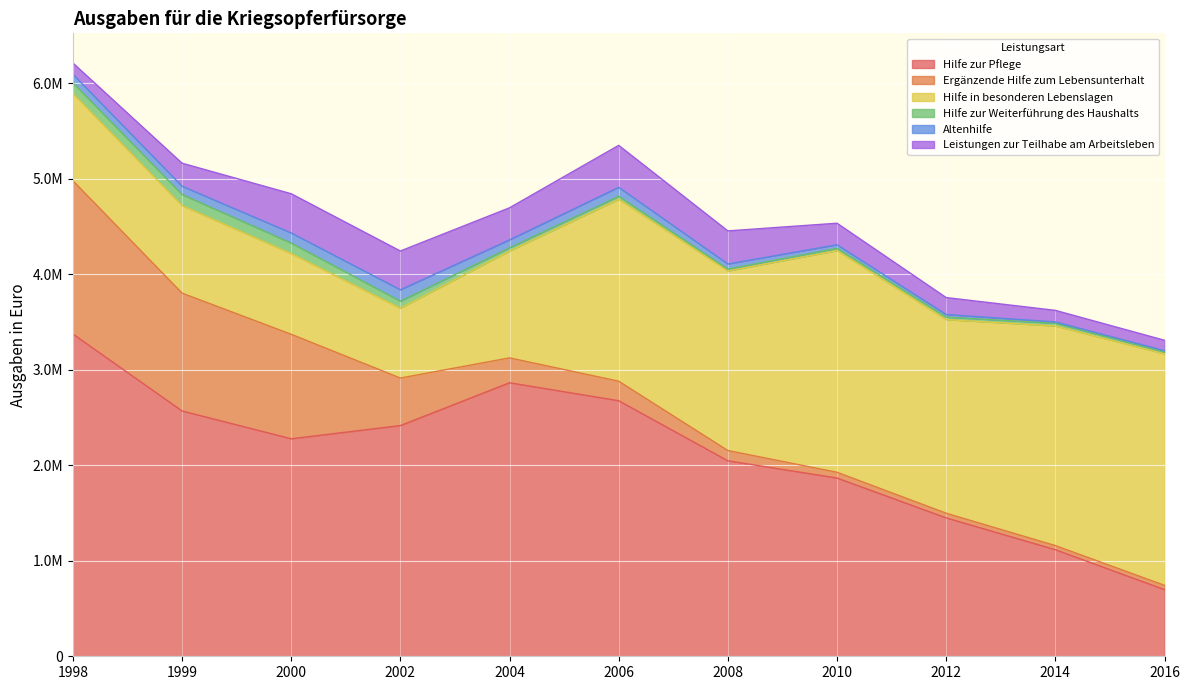

What is the value of the Hilfe zur Weiterführung des Haushalts point at the 8th from the left?

24527